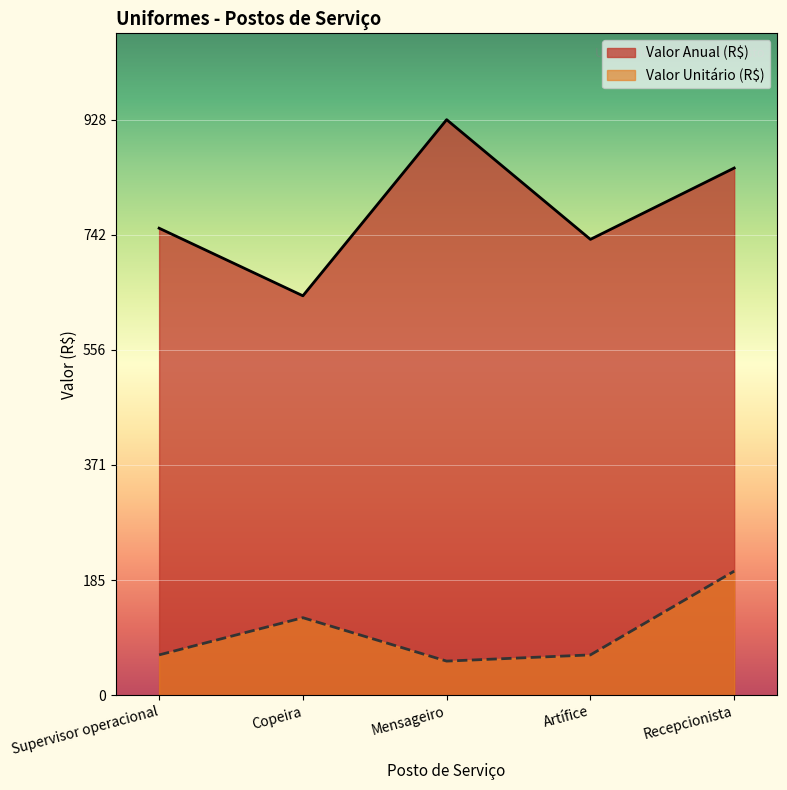

What is the average value of the Valor Unitário (R$) series?

102